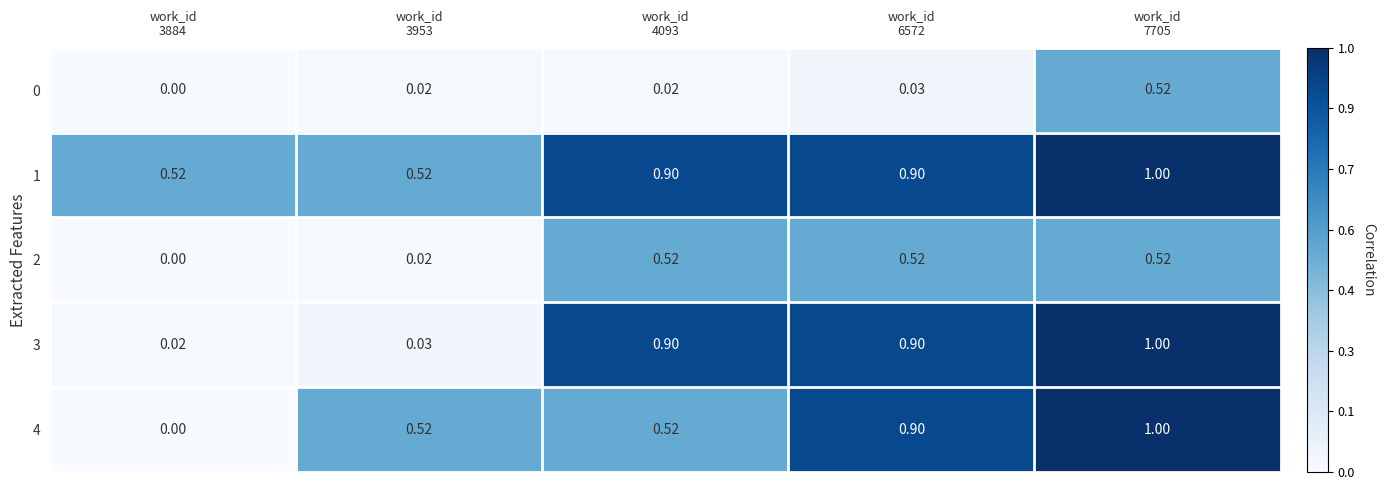

Which series has the largest total across all categories?

1